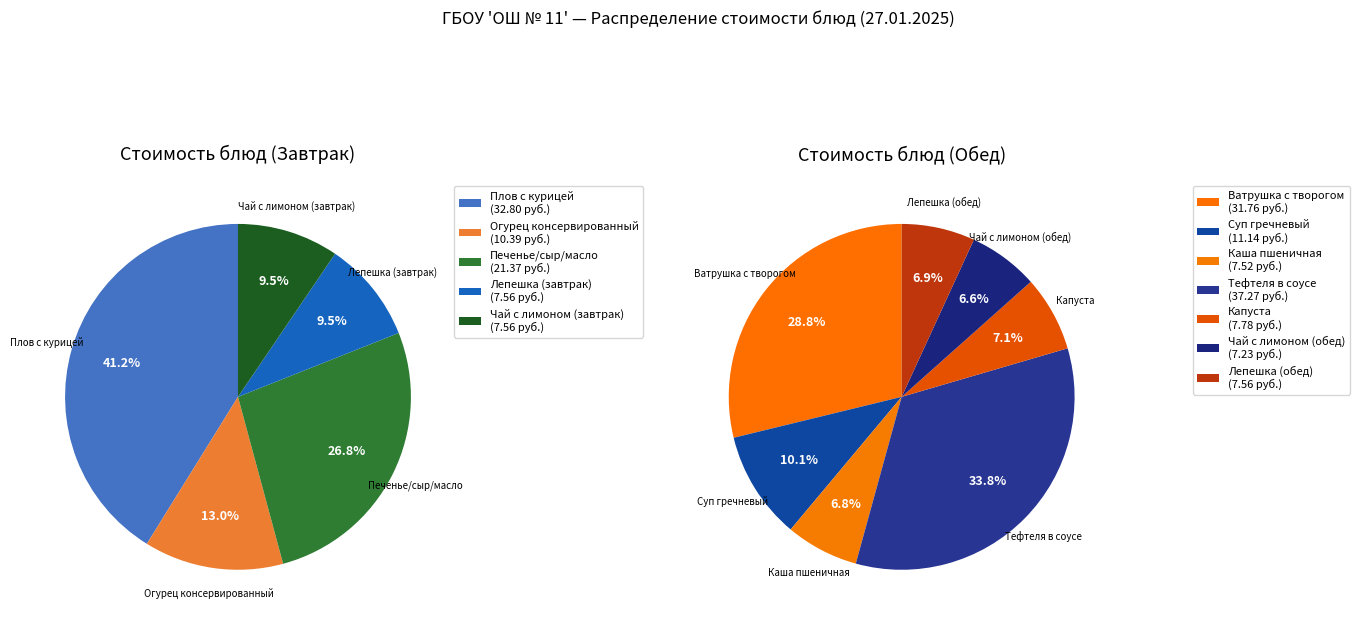

Count the number of slices in the pie.

12